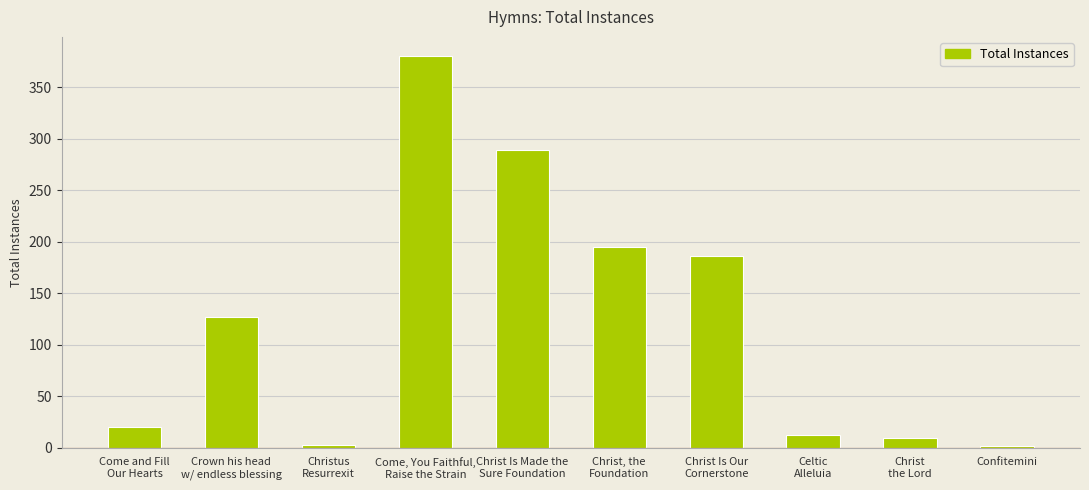

What is the sum of the values at Christ, the
Foundation and Christus
Resurrexit?

198